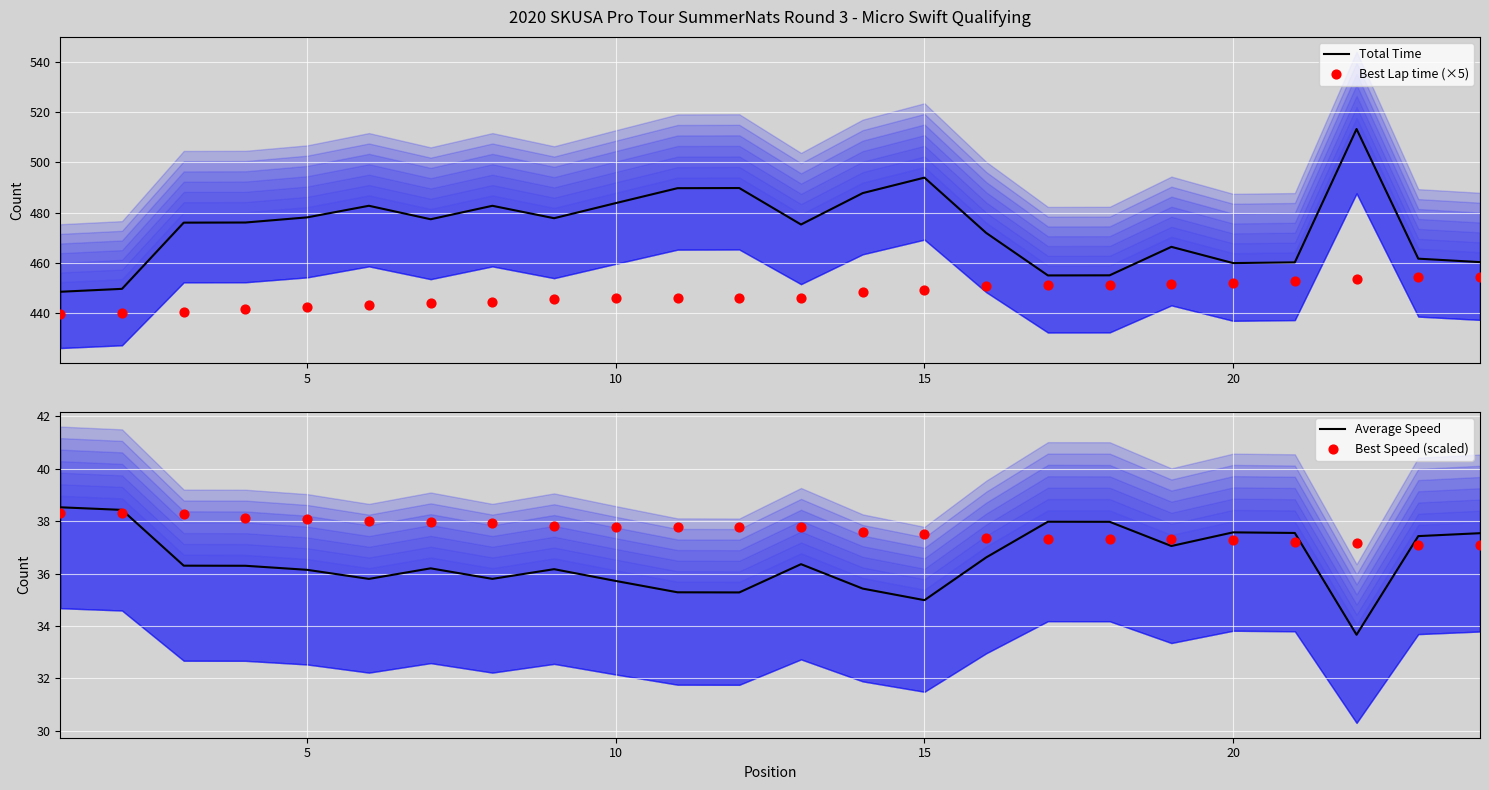

Which series has the largest total across all categories?

Total Time